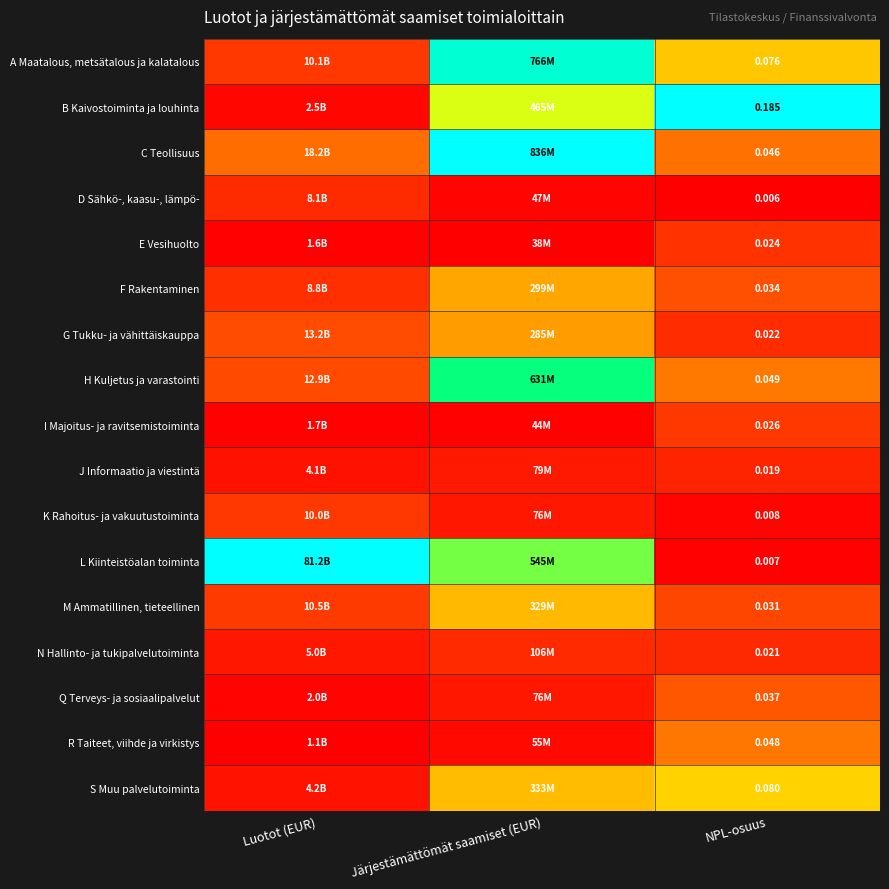

Rank the series at NPL-osuus from highest to lowest value.

B Kaivostoiminta ja louhinta, S Muu palvelutoiminta, A Maatalous, metsätalous ja kalatalous, H Kuljetus ja varastointi, R Taiteet, viihde ja virkistys, C Teollisuus, Q Terveys- ja sosiaalipalvelut, F Rakentaminen, M Ammatillinen, tieteellinen, I Majoitus- ja ravitsemistoiminta, E Vesihuolto, G Tukku- ja vähittäiskauppa, N Hallinto- ja tukipalvelutoiminta, J Informaatio ja viestintä, K Rahoitus- ja vakuutustoiminta, L Kiinteistöalan toiminta, D Sähkö-, kaasu-, lämpö-